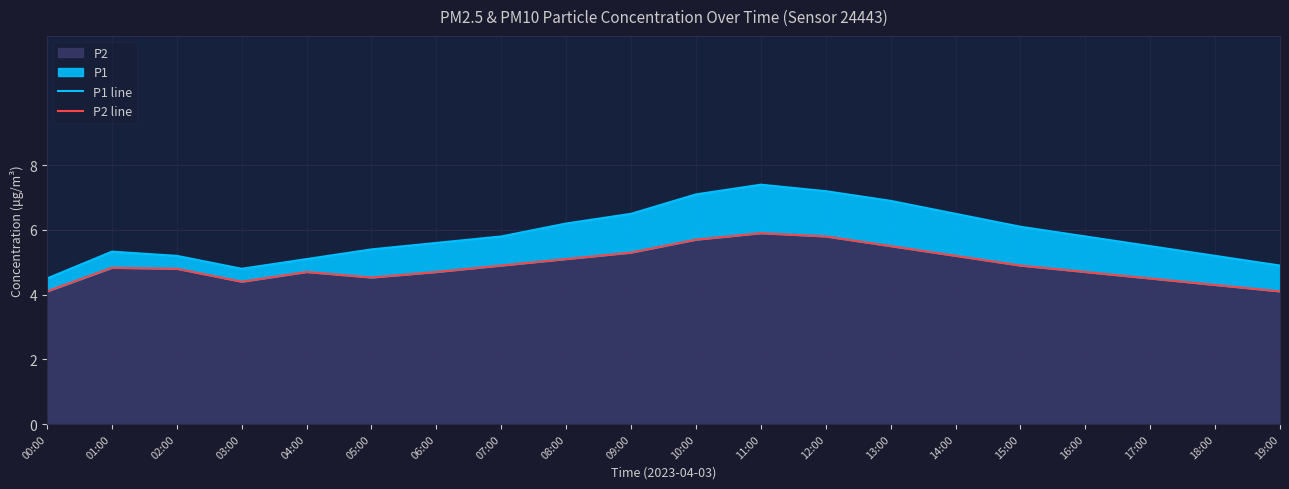

What is the difference between the P1 line values at 04:00 and 18:00?

0.1